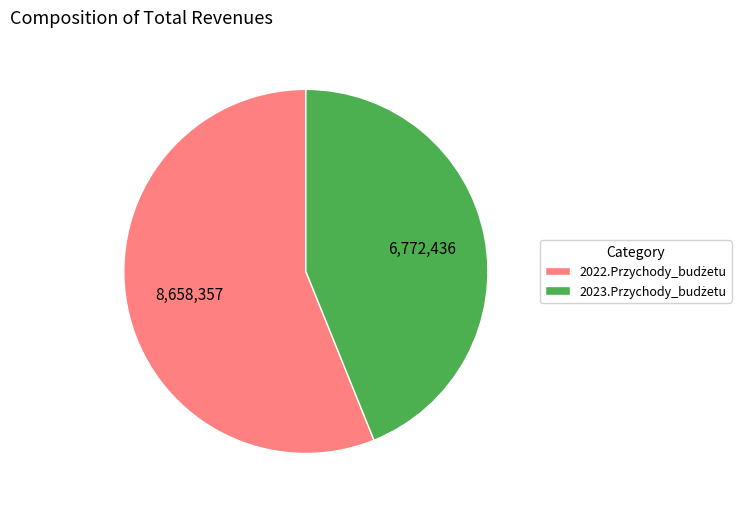

Does any single category account for the majority?

Yes